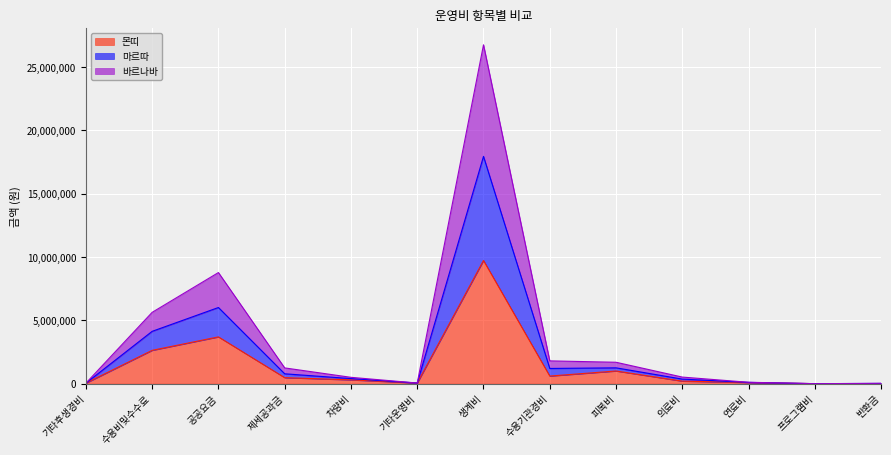

Which category has the highest value in the 몬띠 series?

생계비